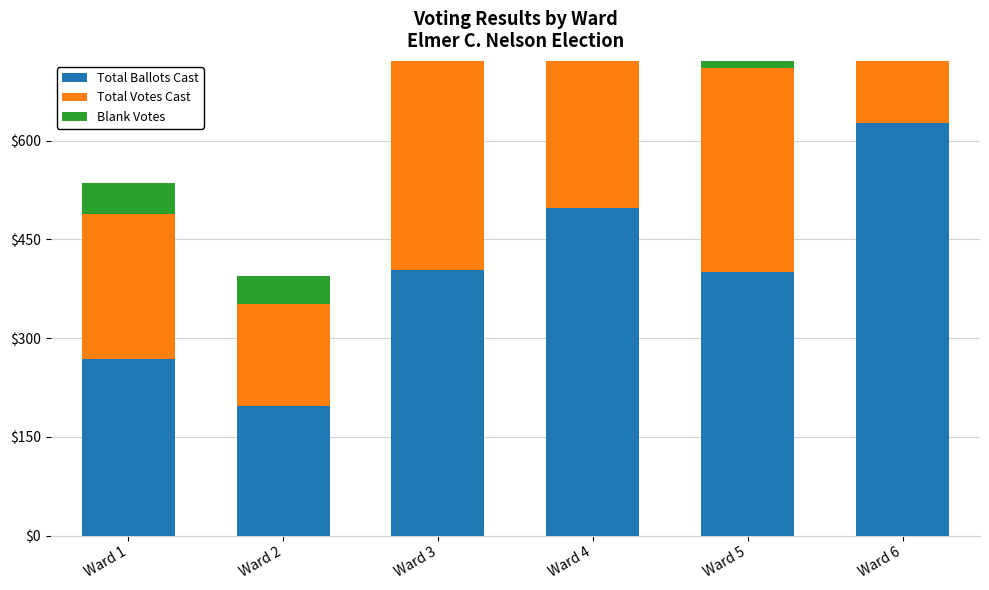

What is the difference between the highest and lowest values at Ward 1?

220